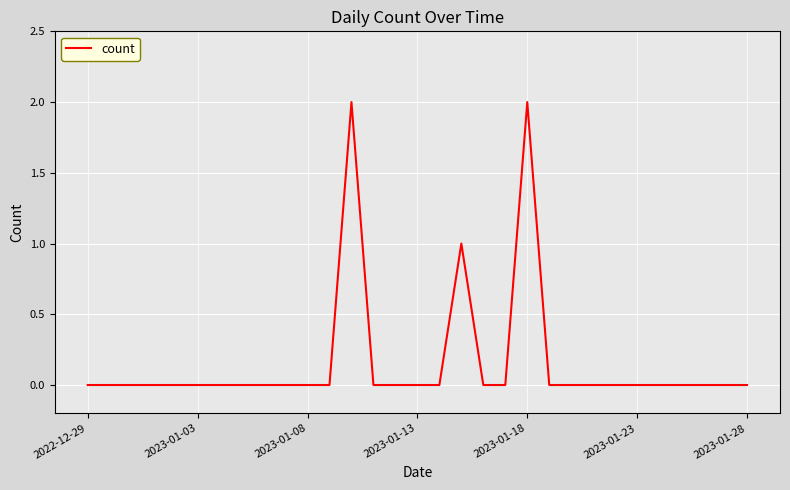

Does the chart have visible grid lines?

Yes